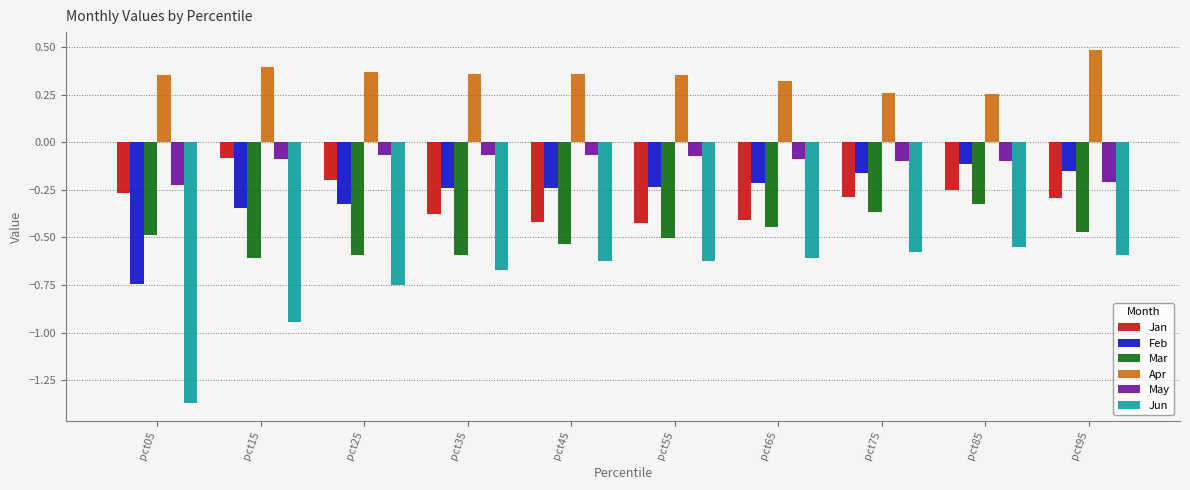

What is the difference between the highest and lowest values at pct85?

0.8